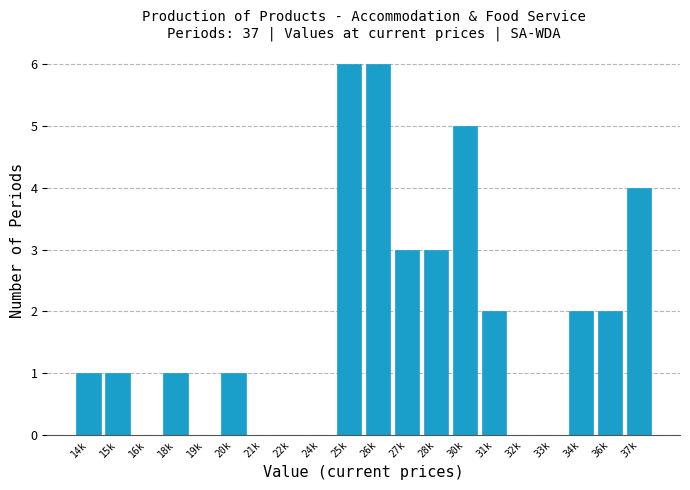

Reading left to right, what are all the values shown in this chart?

14k=1	15k=1	16k=0	18k=1	19k=0	20k=1	21k=0	22k=0	24k=0	25k=6	26k=6	27k=3	28k=3	30k=5	31k=2	32k=0	33k=0	34k=2	36k=2	37k=4